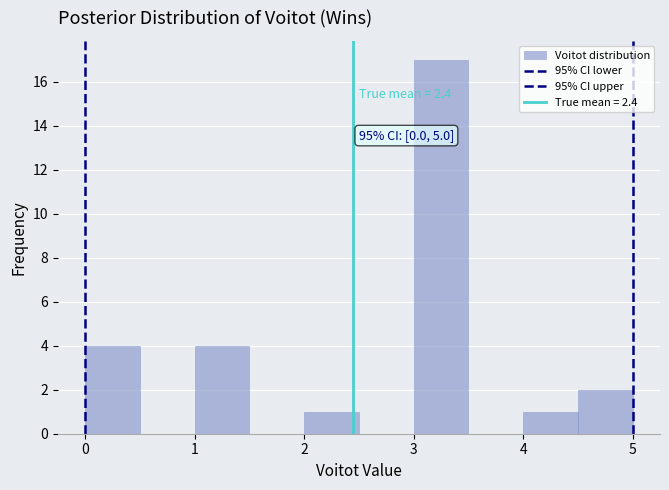

Which range on the x-axis has the tallest bar?

3.0 to 3.5